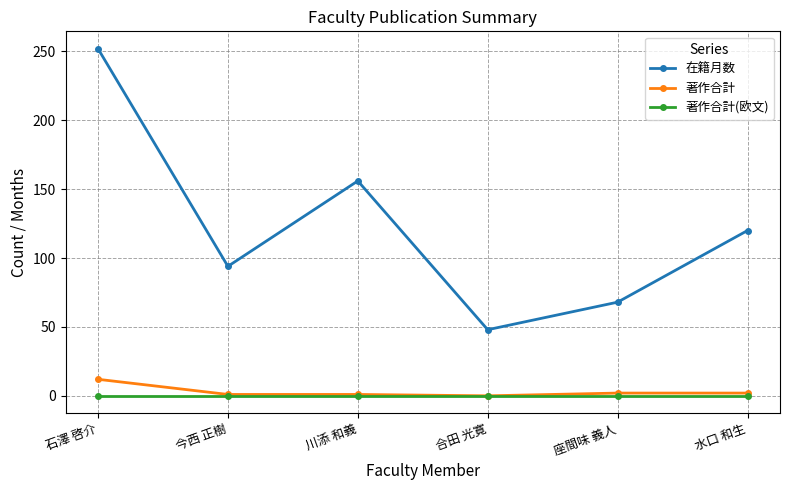

Is it true that 在籍月数 equals 92 at 座間味 義人?

False